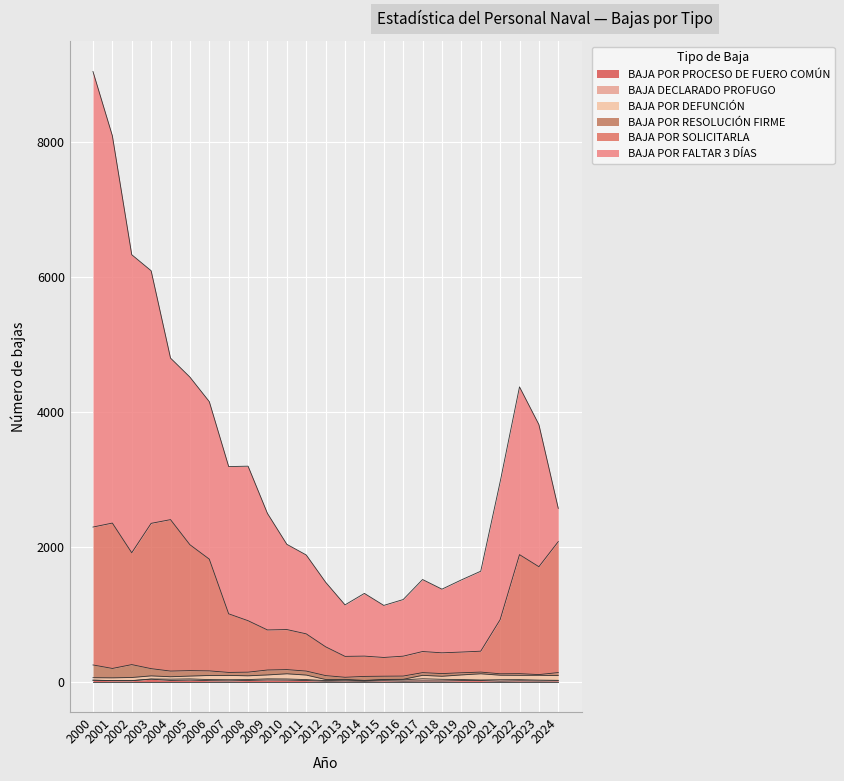

Which series has the largest range (max minus min)?

BAJA POR FALTAR 3 DÍAS